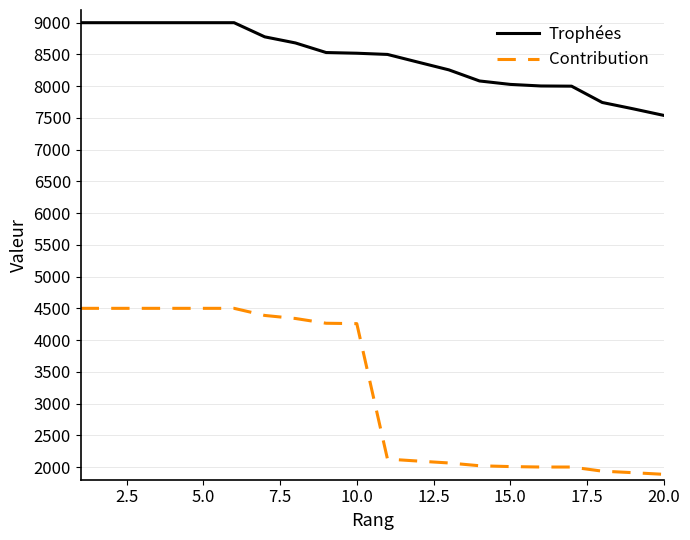

What is the difference between the maximum and minimum values in the Trophées series?

1460